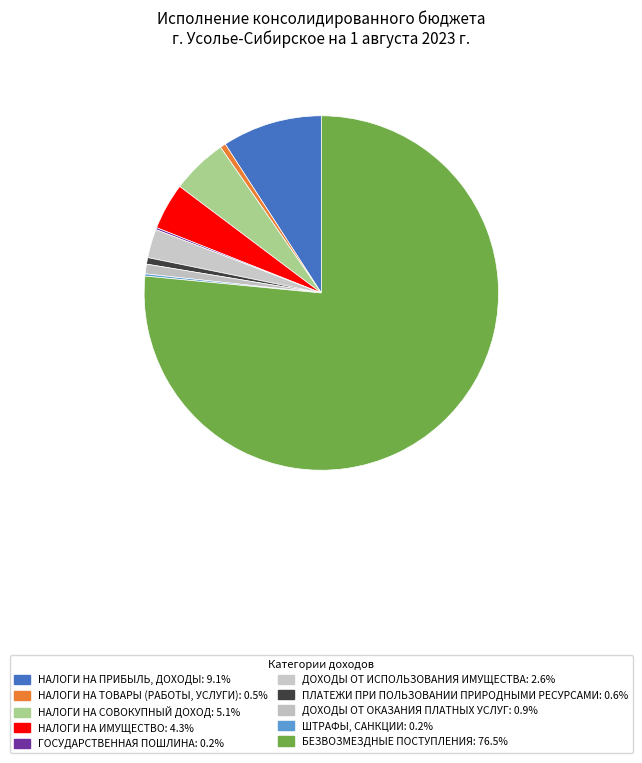

To the nearest percent, what is the average slice percentage?

10%